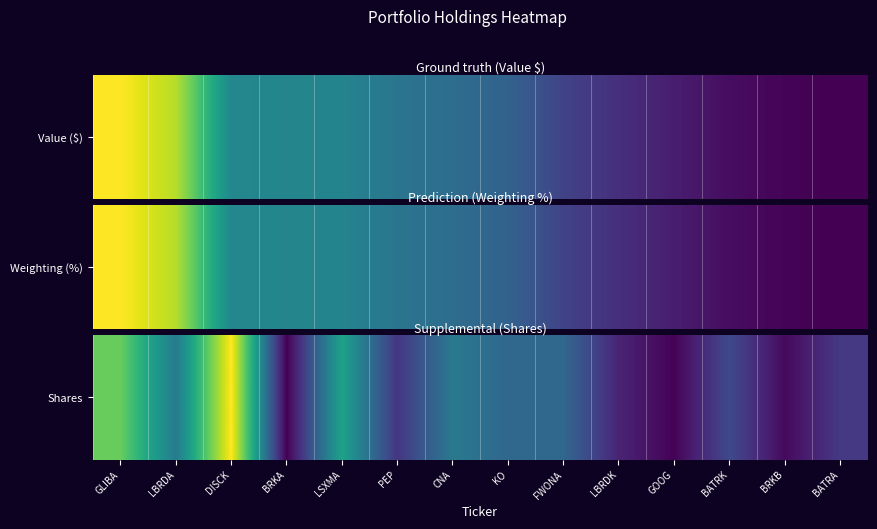

Reading right to left, extract all data points from this chart.

BATRA=0.2	BRKB=0.0	BATRK=0.2	GOOG=0.0	LBRDK=0.1	FWONA=0.3	KO=0.3	CNA=0.4	PEP=0.2	LSXMA=0.6	BRKA=0.0	DISCK=1.0	LBRDA=0.4	GLIBA=0.8